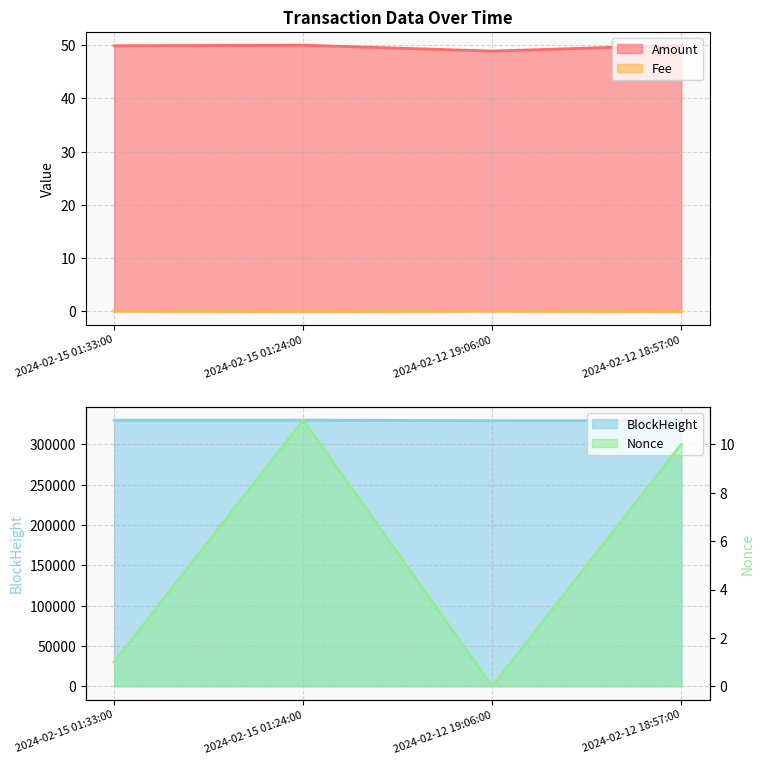

What is the label of the 2nd point from the right?

2024-02-12 19:06:00